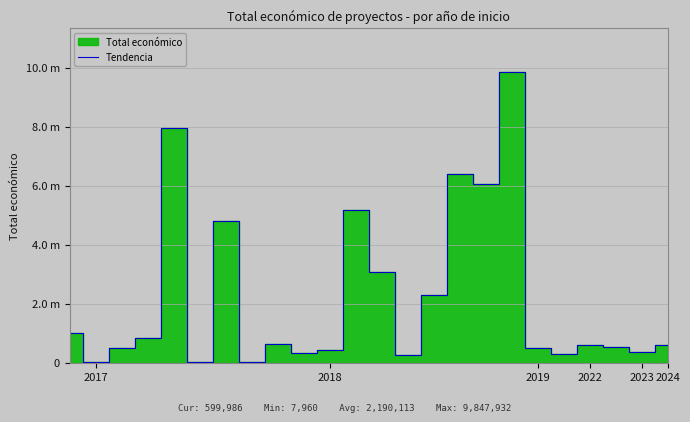

What is the ratio of the value at 15 to the value at 2023?

0.8